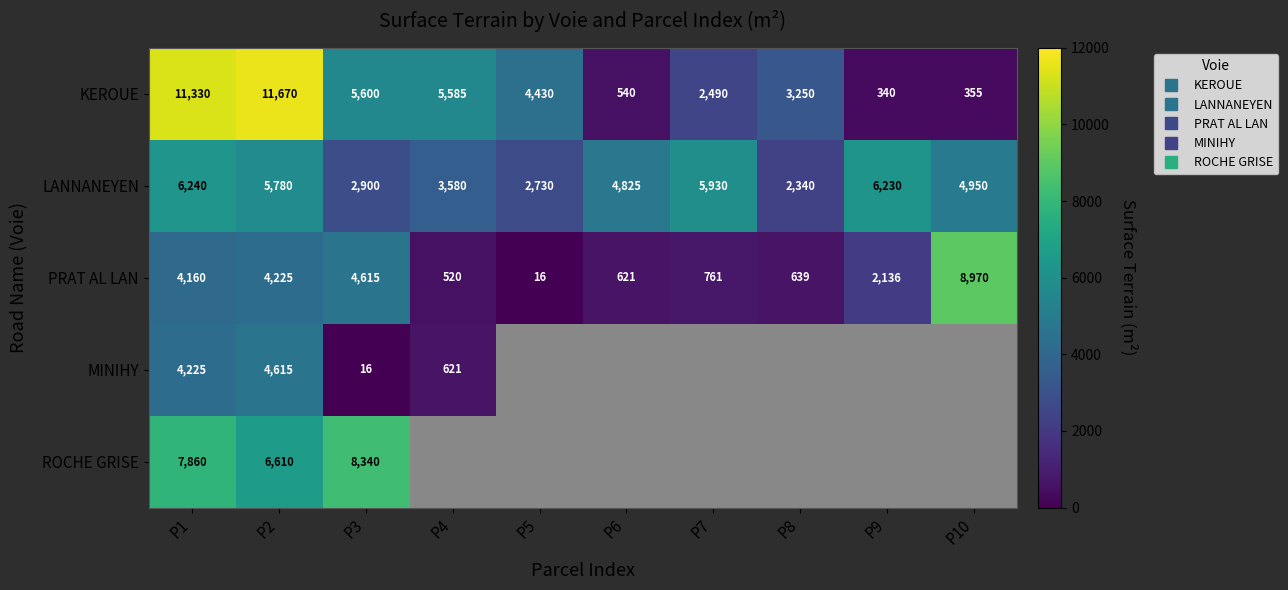

At how many categories does at least one series exceed 4970?

7